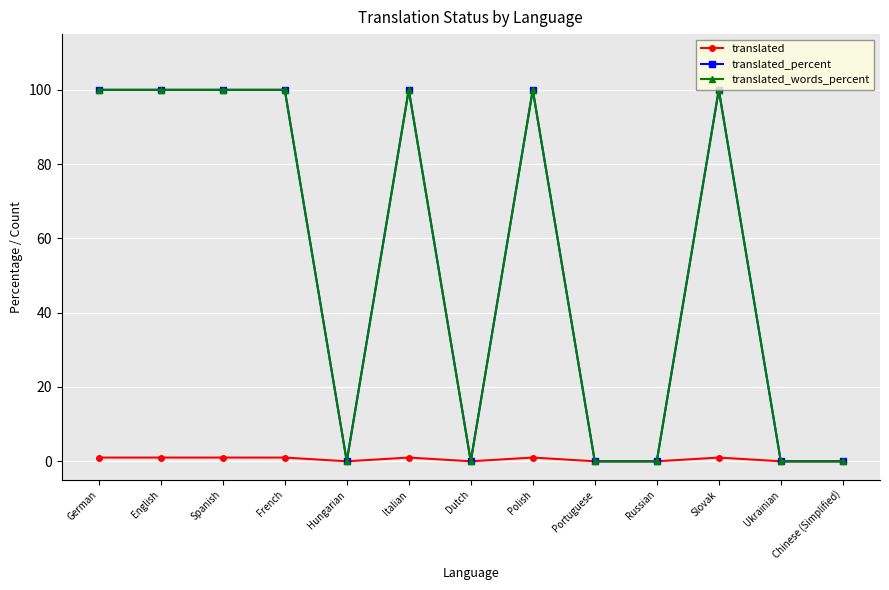

True or false: translated_percent has a value of 159 at French.

False